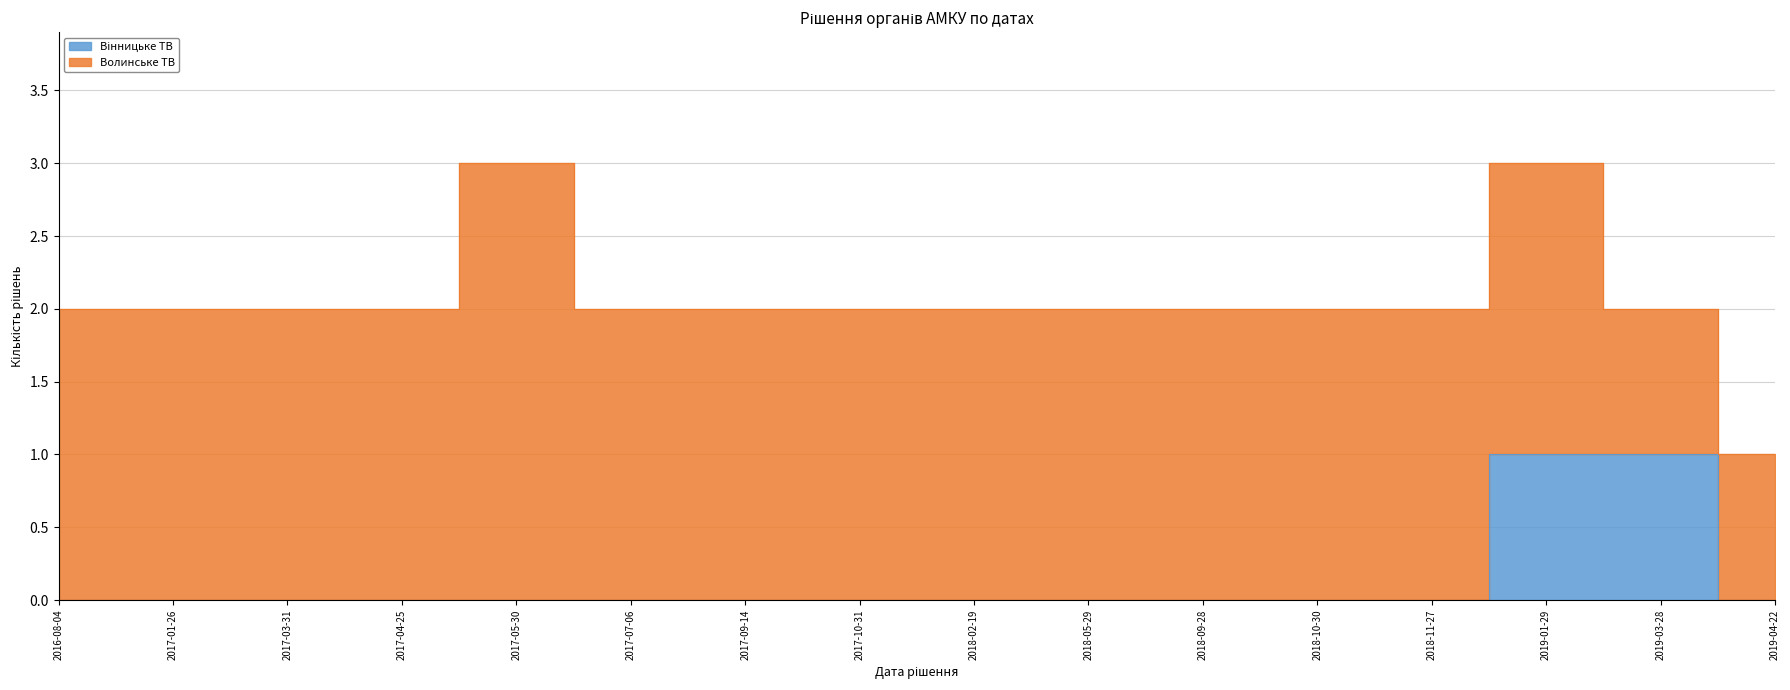

Count the number of values greater than 0.

2